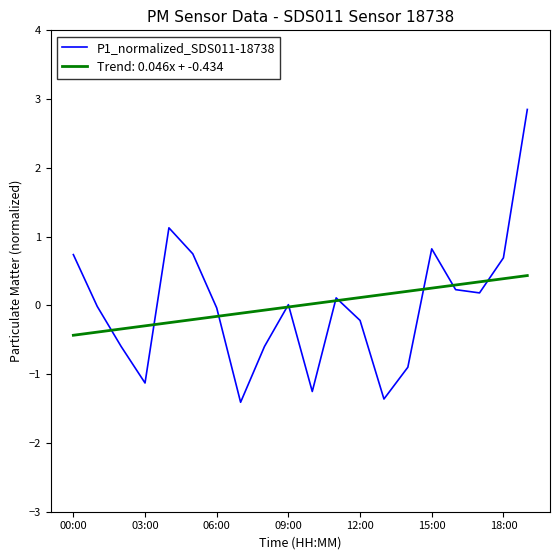

Rank the series by their maximum value, from highest to lowest.

P1_normalized_SDS011-18738, Trend: 0.046x + -0.434